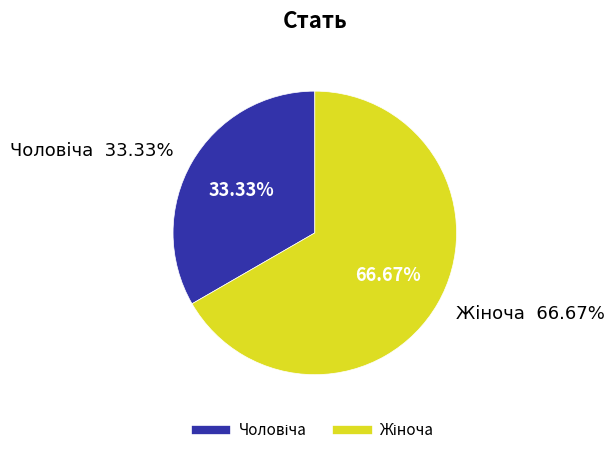

Rank the categories by value from highest to lowest.

Жіноча, Чоловіча